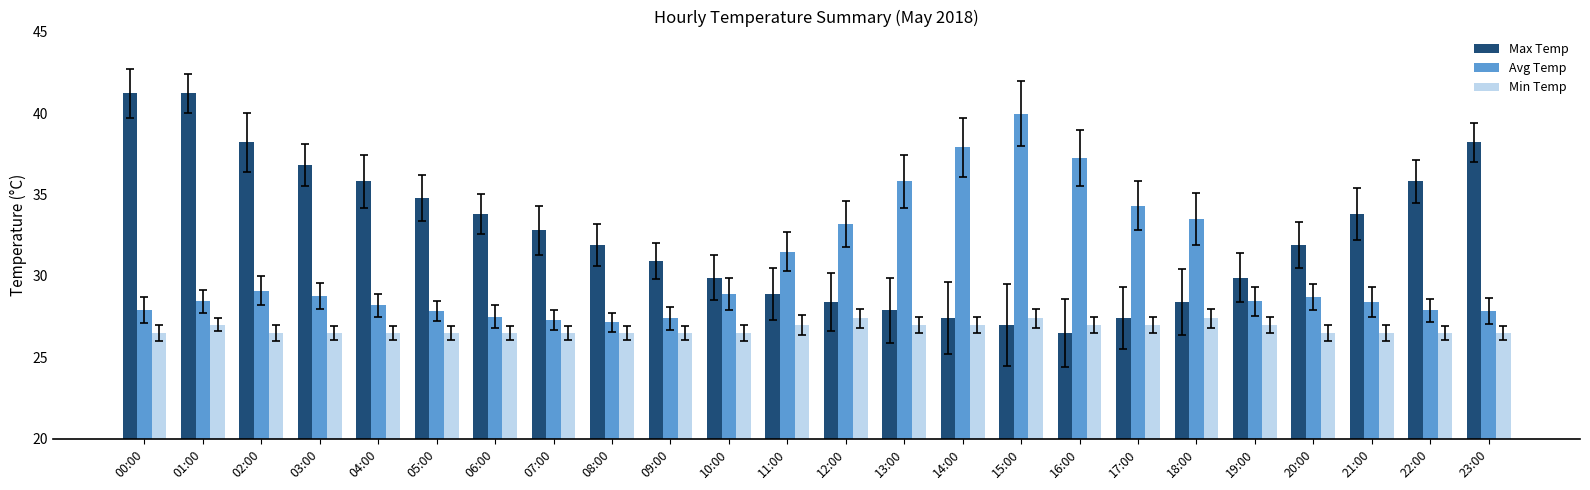

How many series are shown in this chart?

3